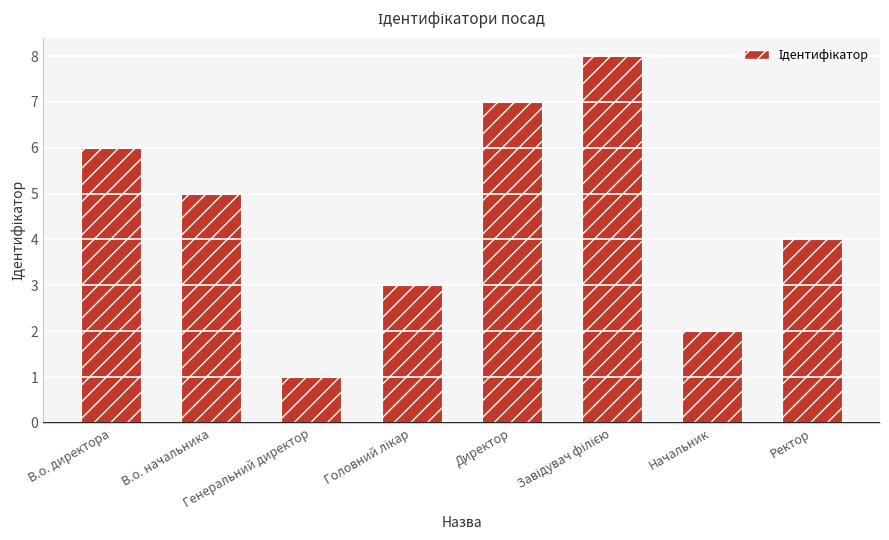

What is the minimum value shown in the chart?

1